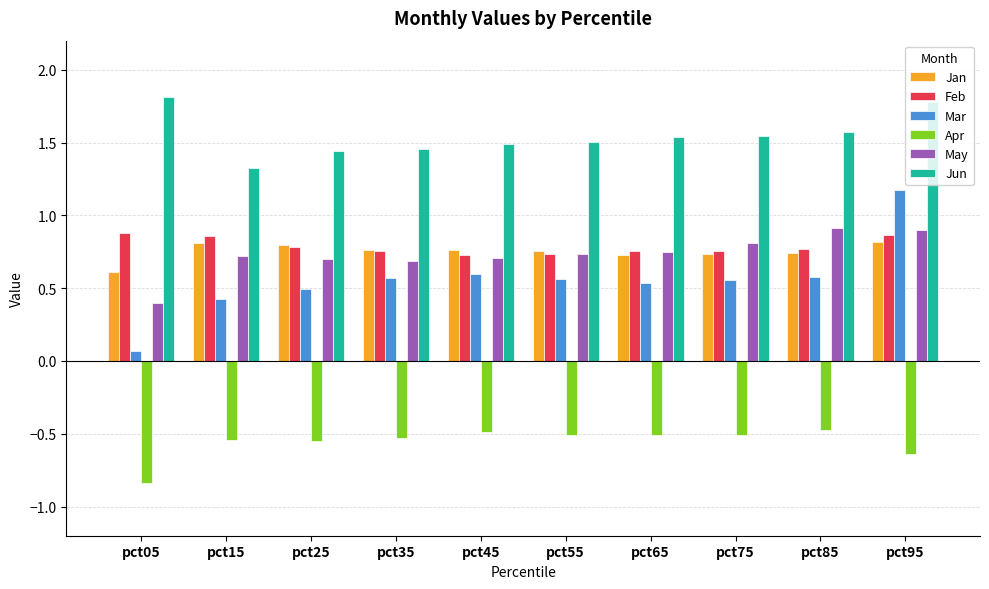

What is the sum of all Feb values?

7.9